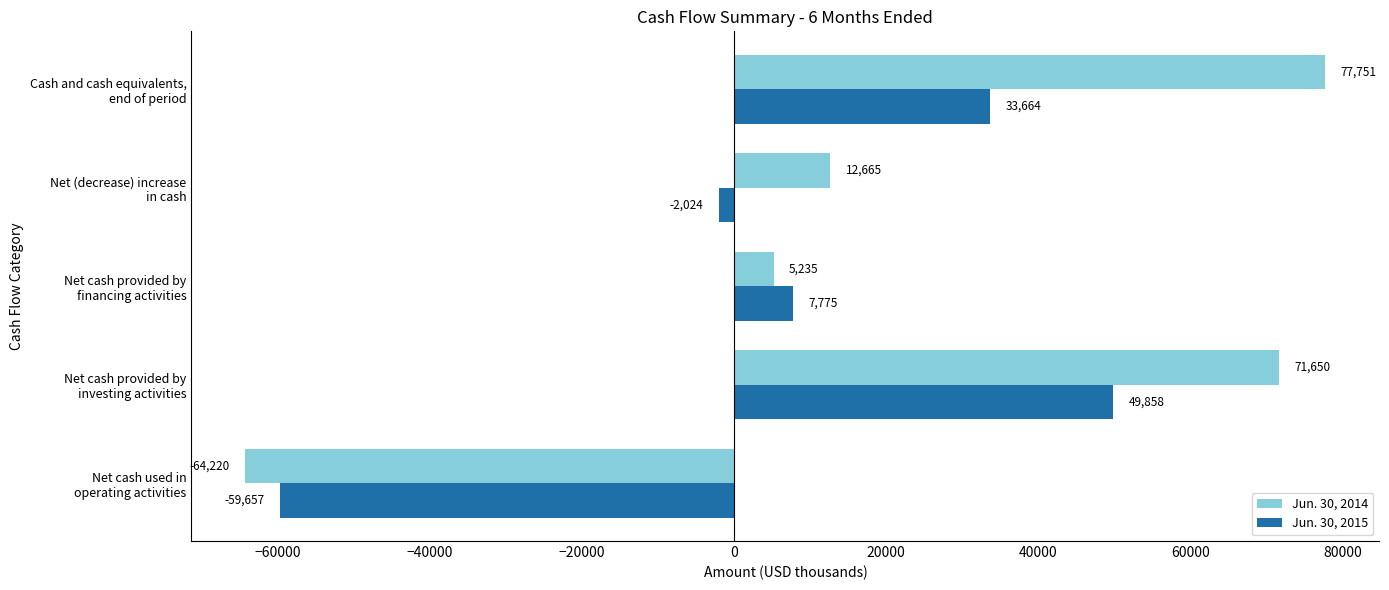

Where is Jun. 30, 2014 nearest to the value 6765?

Net cash provided by
financing activities